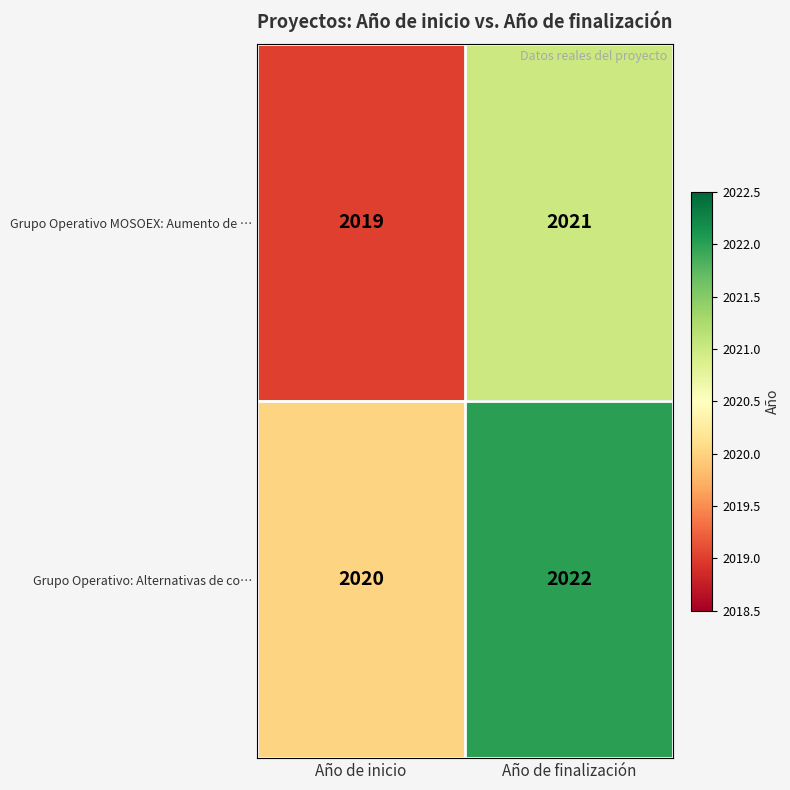

What is the smallest value displayed?

2019